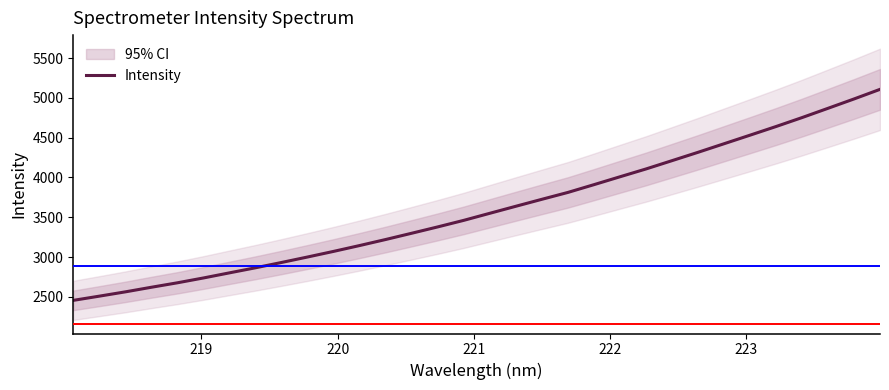

What is the maximum value for Intensity?

5106.5